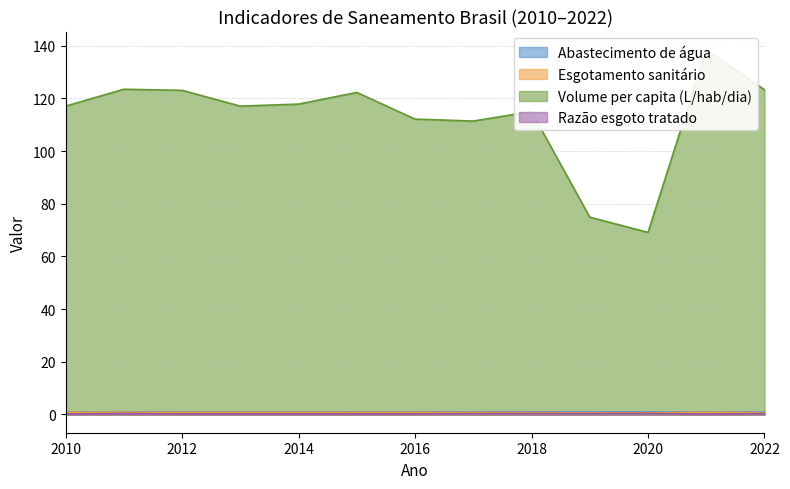

Where is the first local maximum for Volume per capita (L/hab/dia)?

2011